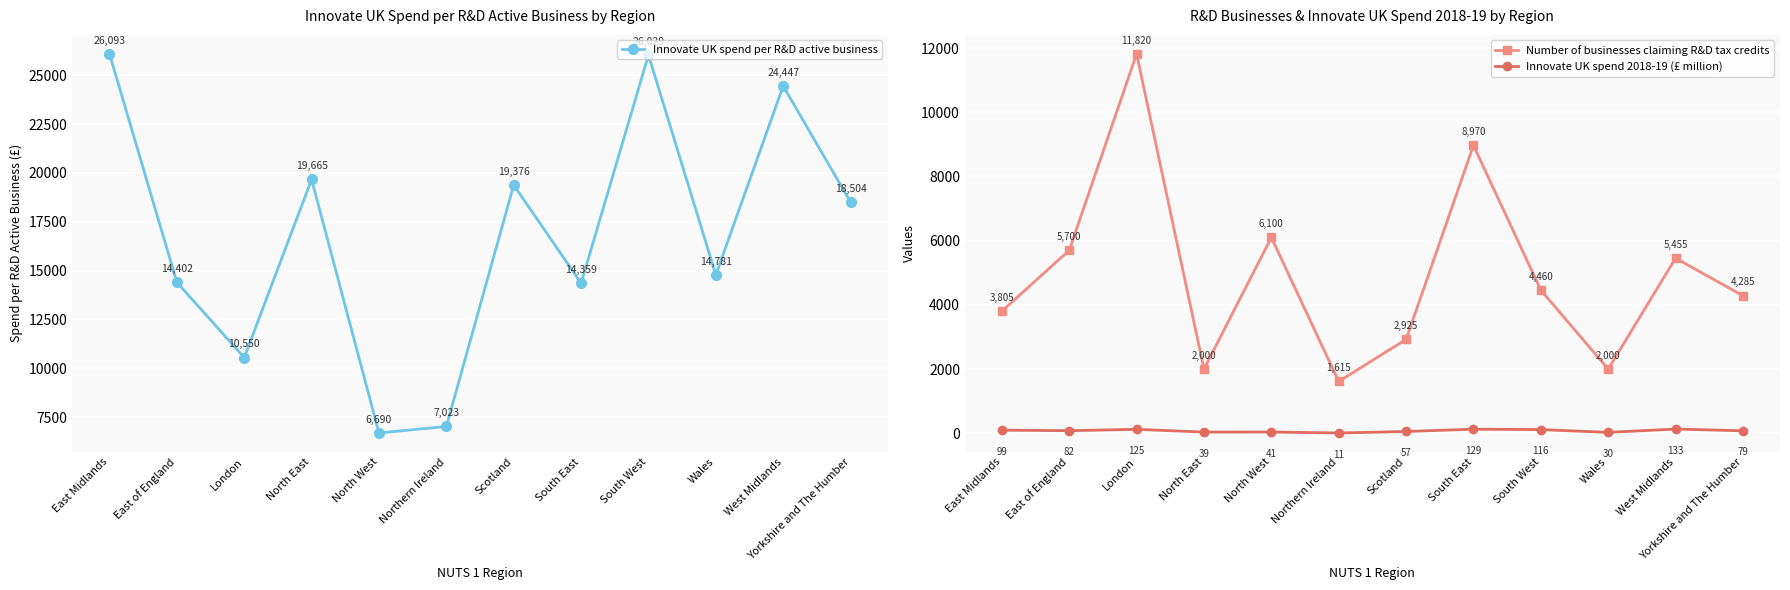

Does the chart display data point markers on the line(s)?

Yes